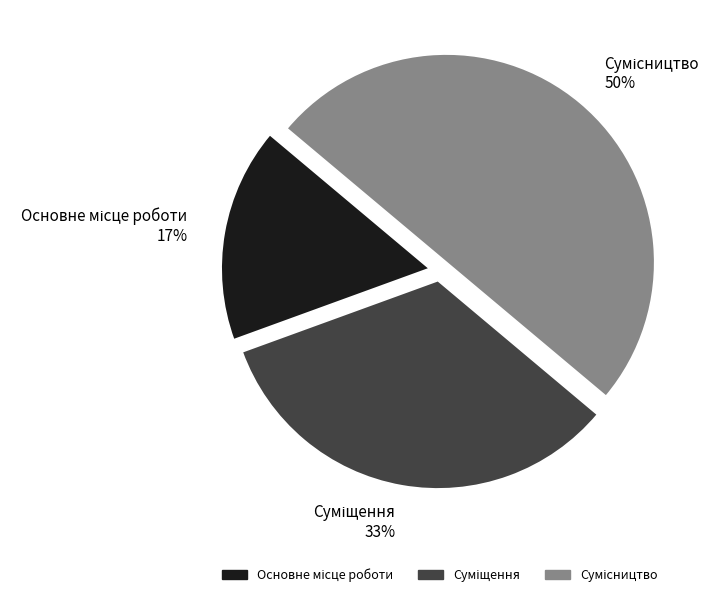

To the nearest percent, what is the difference between the largest and smallest slice percentages?

33%